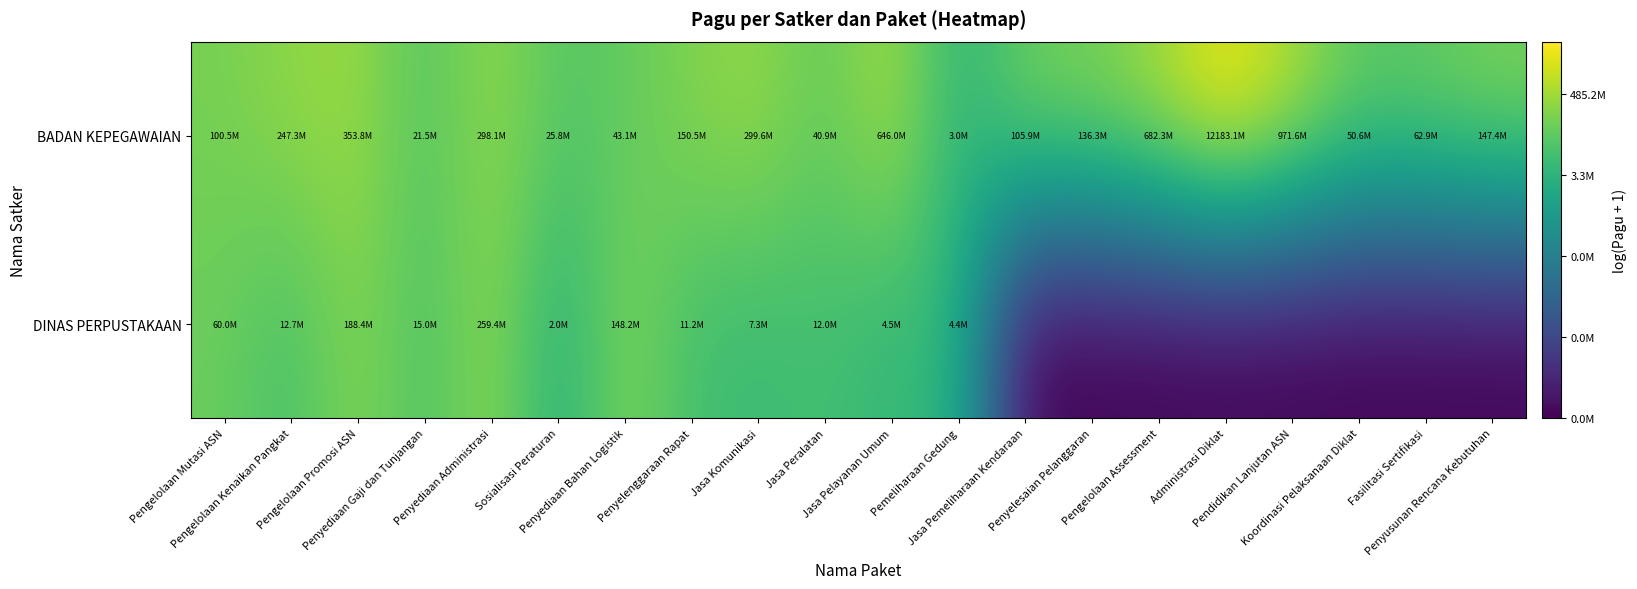

List the series in order of their peak value, lowest first.

DINAS PERPUSTAKAAN, BADAN KEPEGAWAIAN